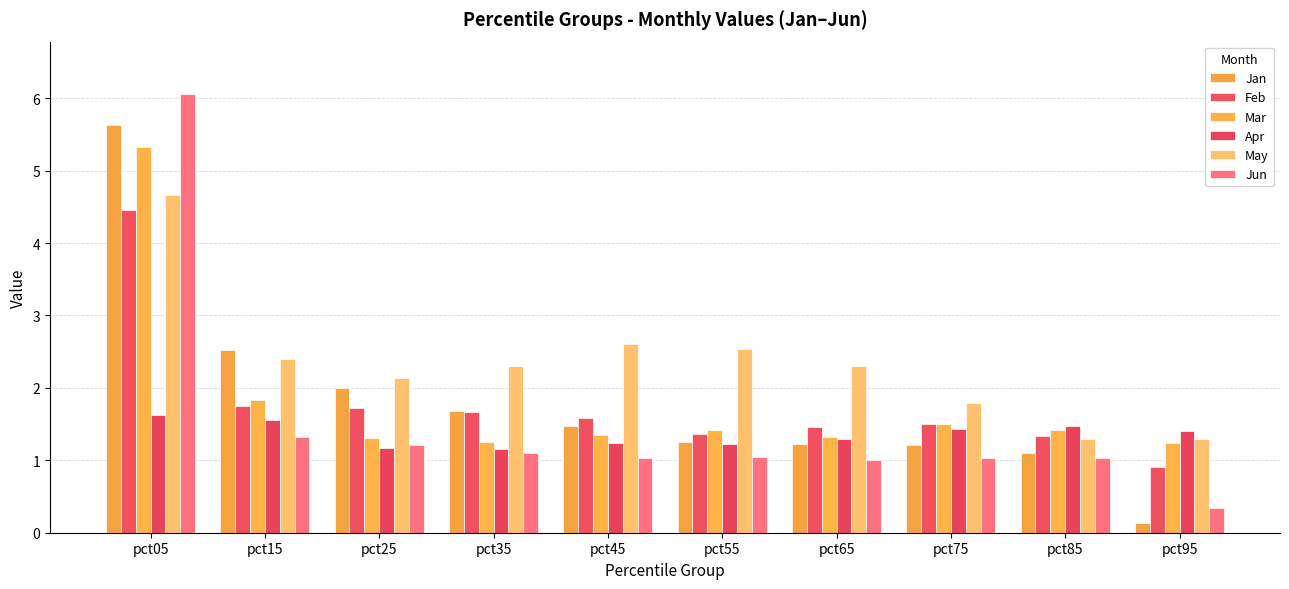

What is the difference between the highest and lowest values at pct55?

1.5